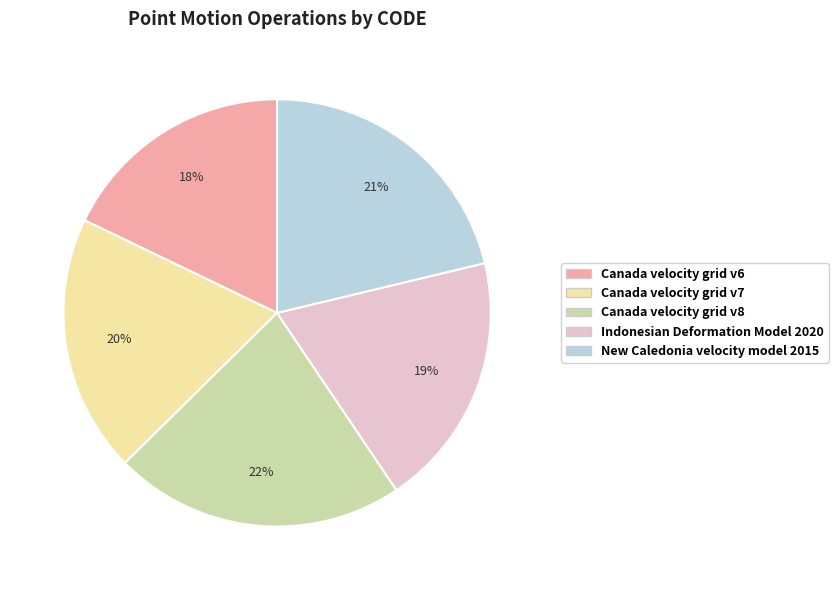

What is the ratio of the value at Canada velocity grid v6 to the value at Canada velocity grid v8?

0.8